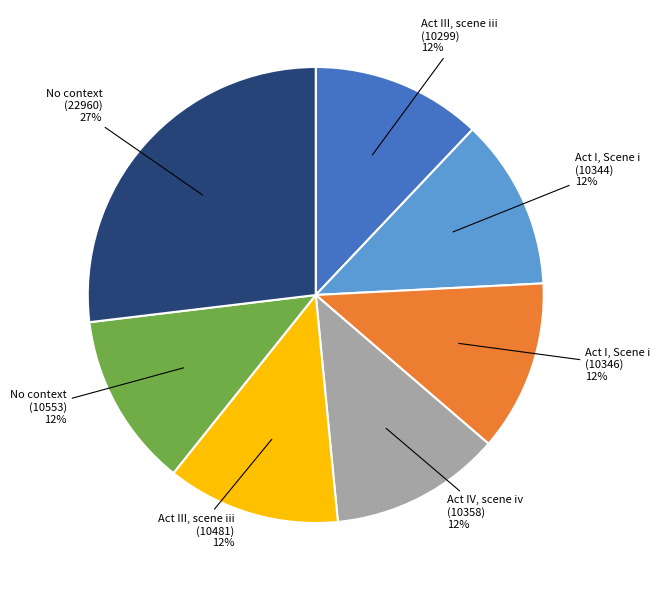

To the nearest percent, what is the average slice percentage?

14%